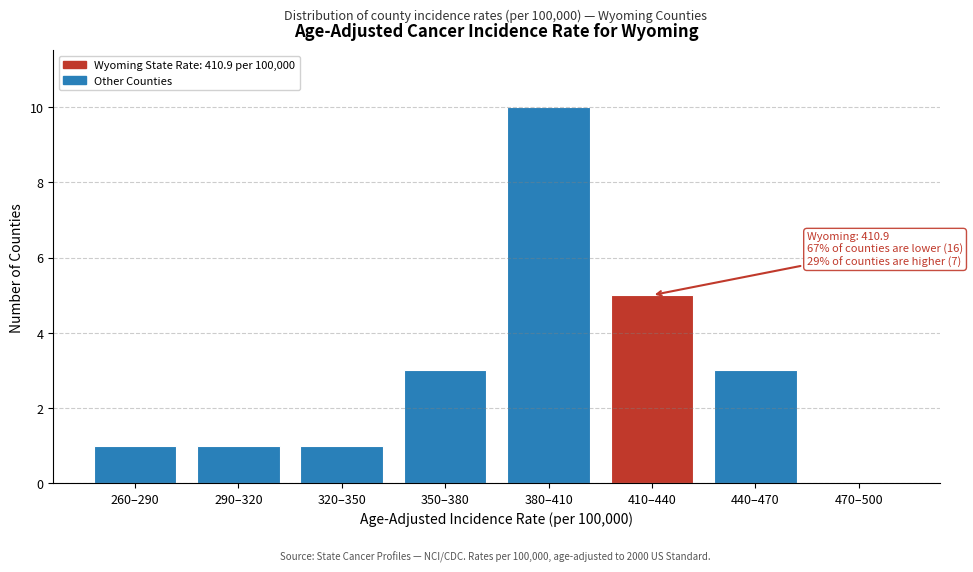

Reading right to left, what are all the values shown in this chart?

470–500=0	440–470=3	410–440=5	380–410=10	350–380=3	320–350=1	290–320=1	260–290=1